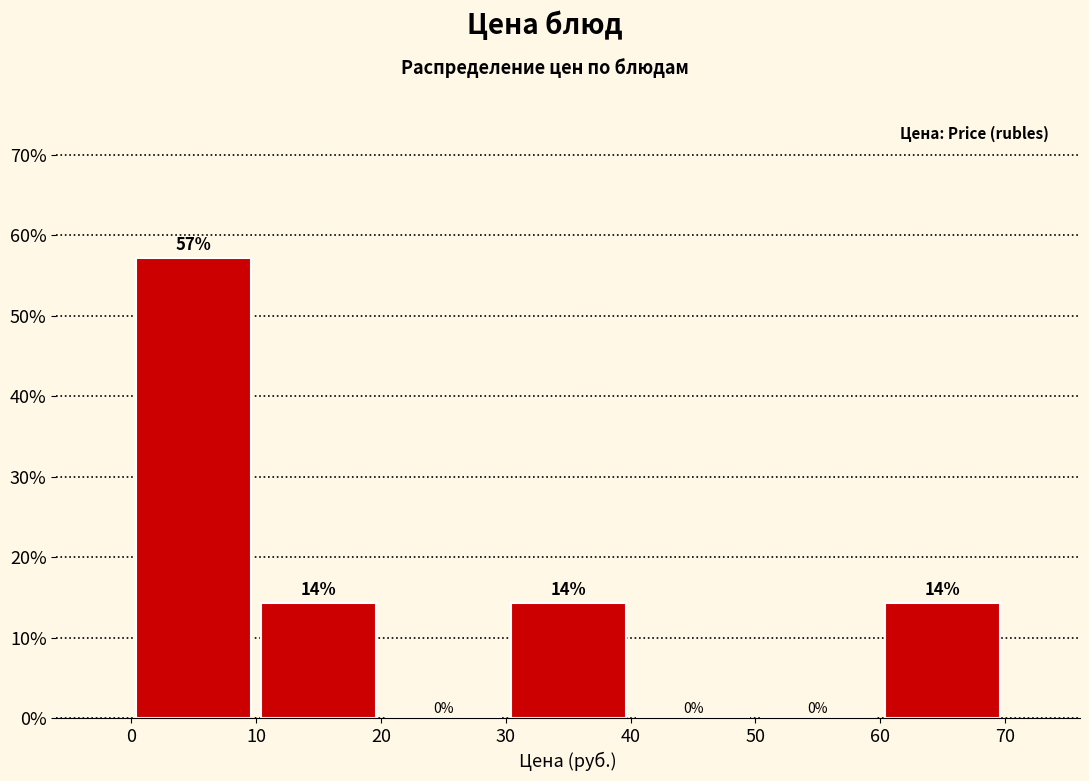

Over which range of the x-axis is the bar tallest?

0 to 10